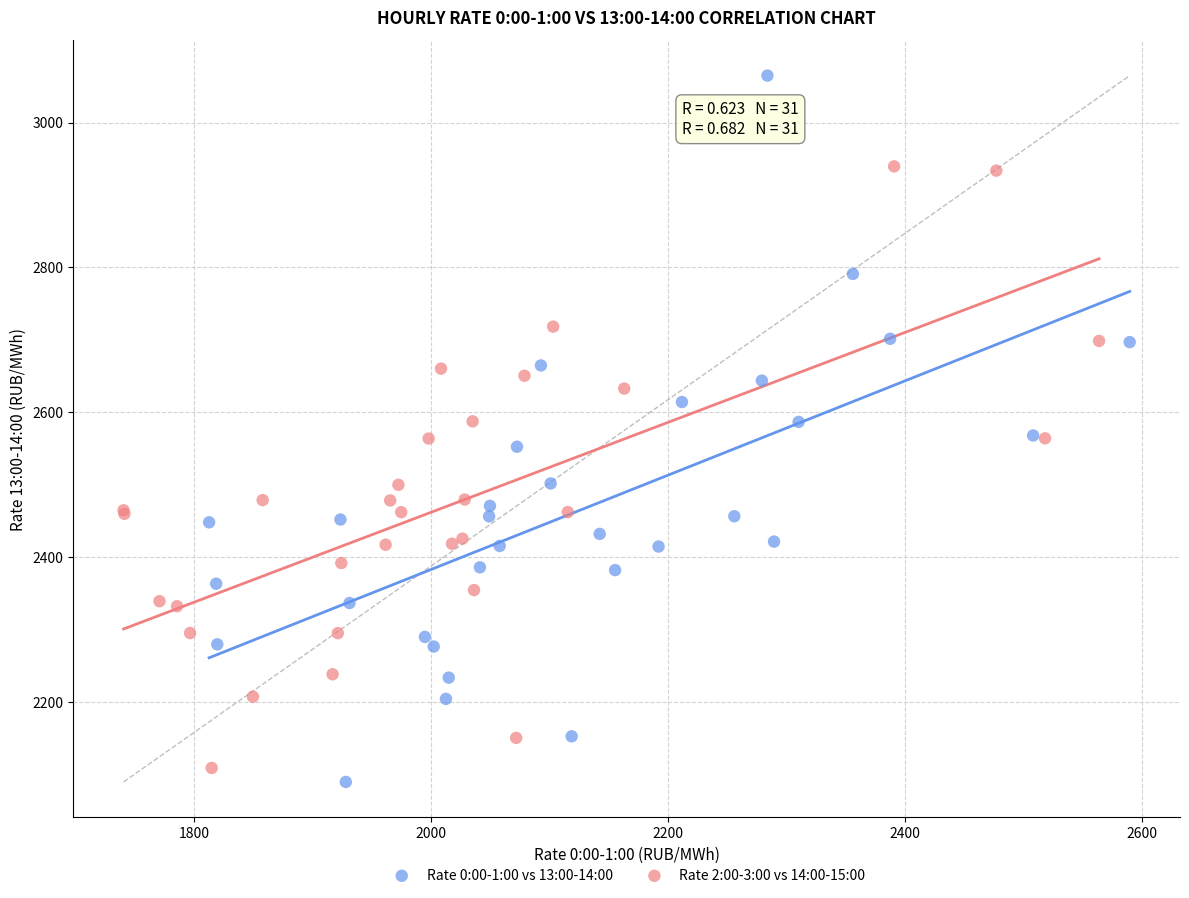

What are all the series names shown in the legend?

Rate 0:00-1:00 vs 13:00-14:00, Rate 2:00-3:00 vs 14:00-15:00